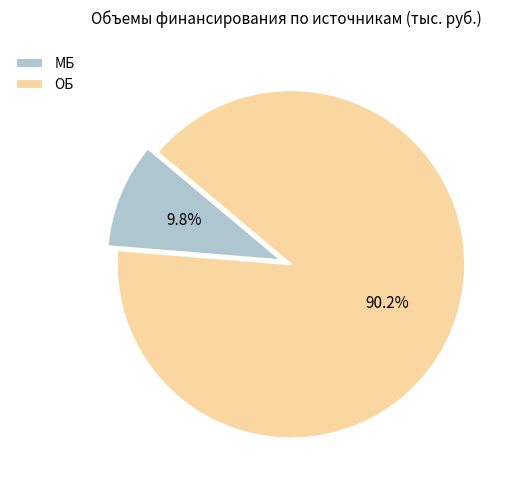

What is the majority slice?

ОБ